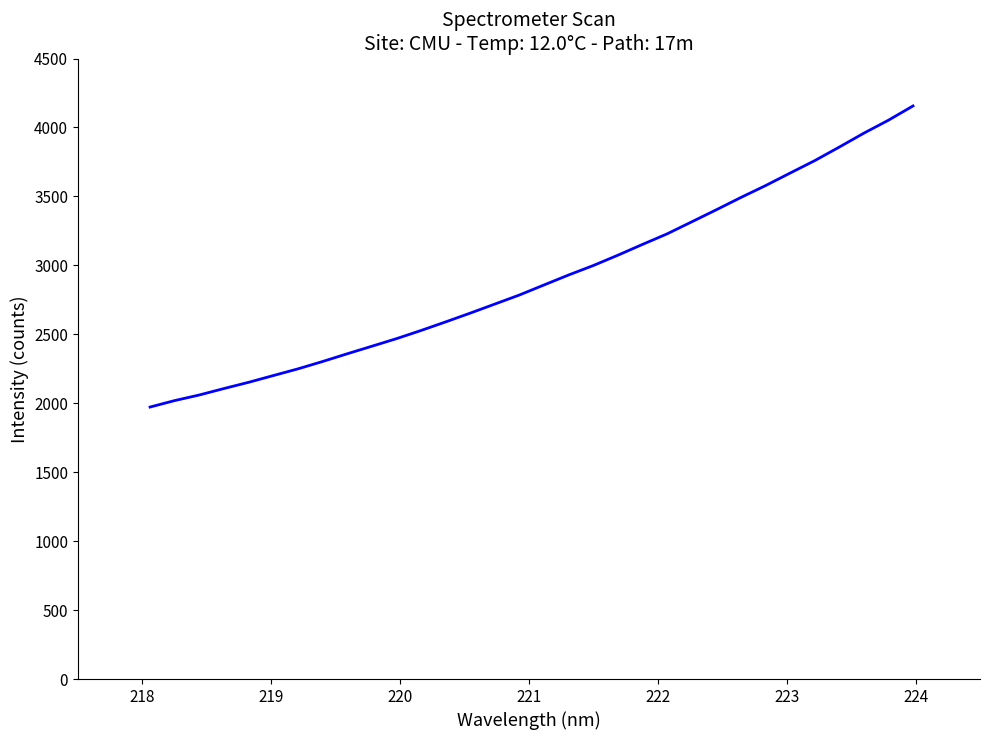

What is the maximum value shown in the chart?

4156.2